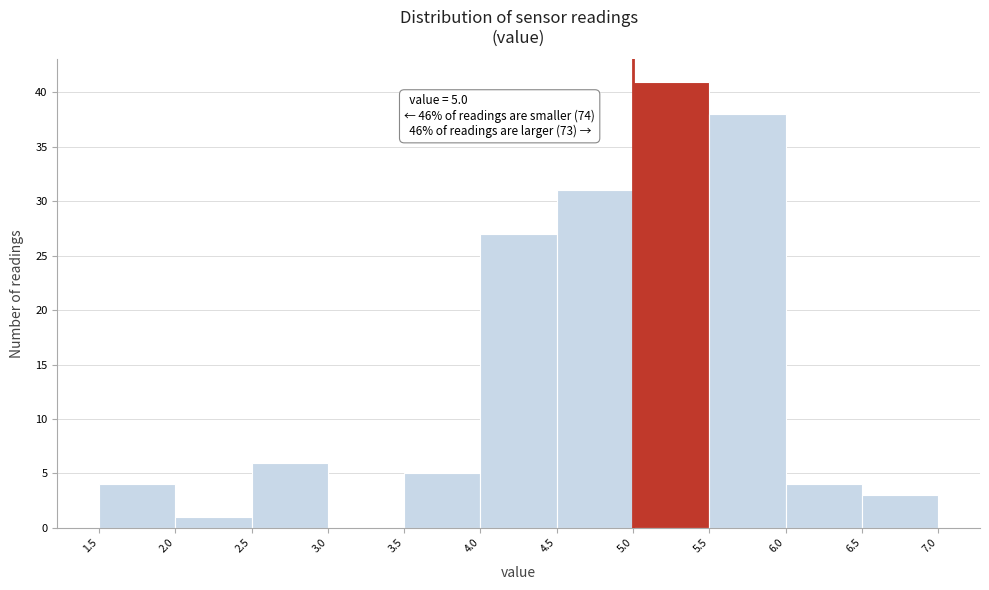

Which range on the x-axis has the tallest bar?

5.0 to 5.5